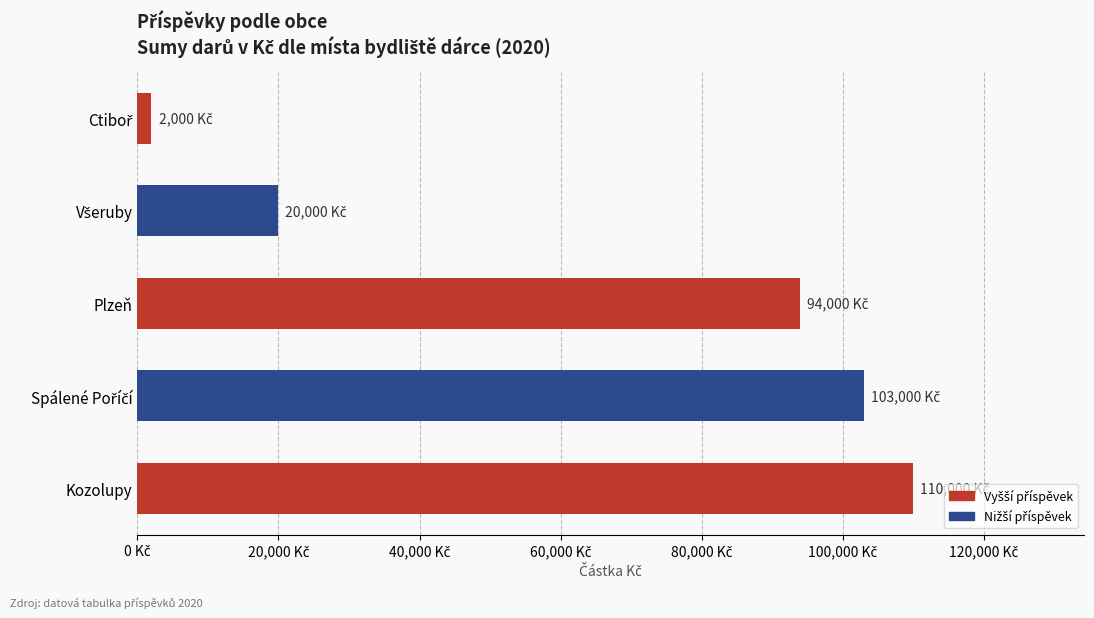

Are the bars horizontal?

Yes